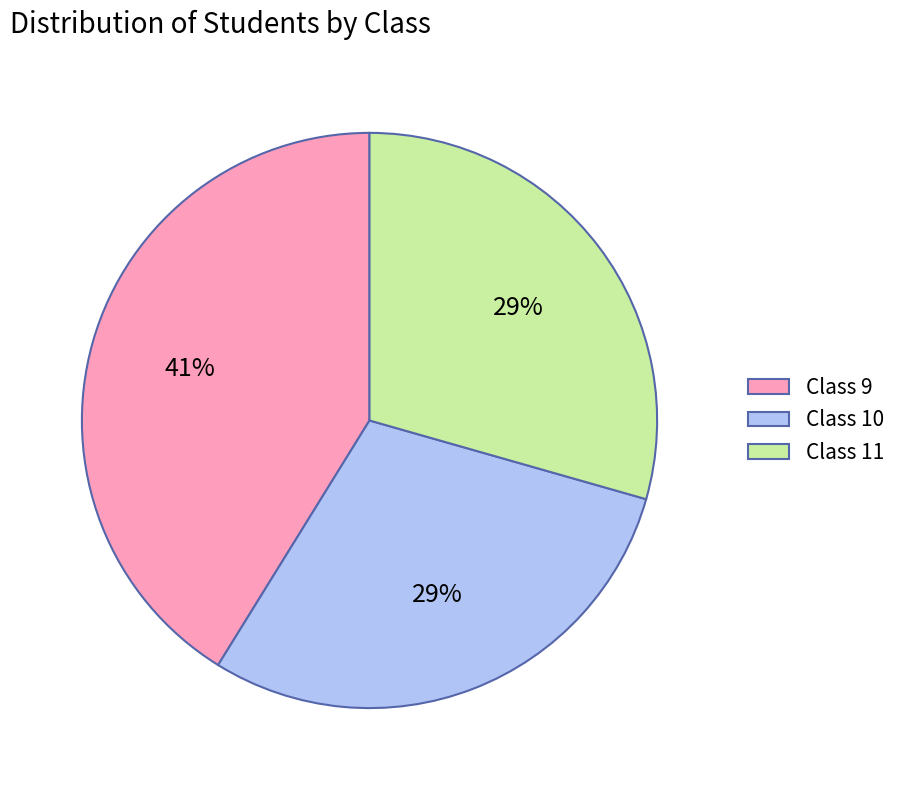

Do Class 11 and Class 10 together represent more than half of the pie?

Yes